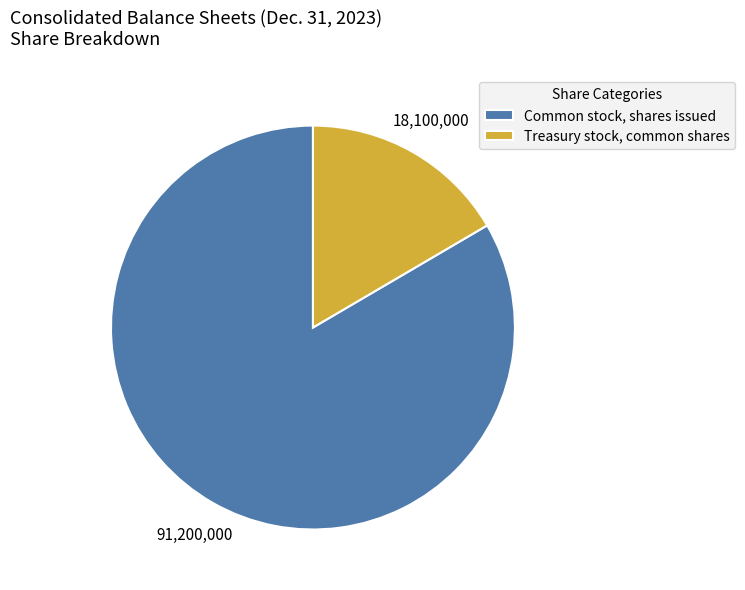

How many segments does this pie chart have?

2